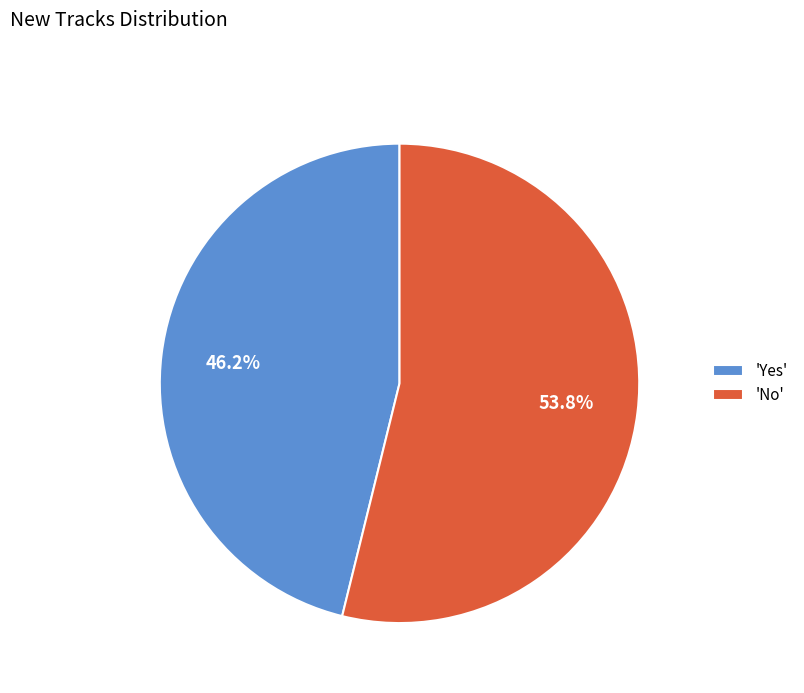

Which has a higher value, 'Yes' or 'No'?

'No'